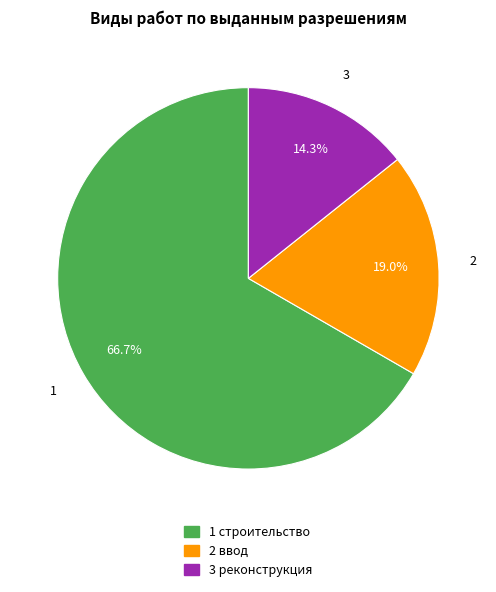

Is there a majority slice in this chart?

Yes